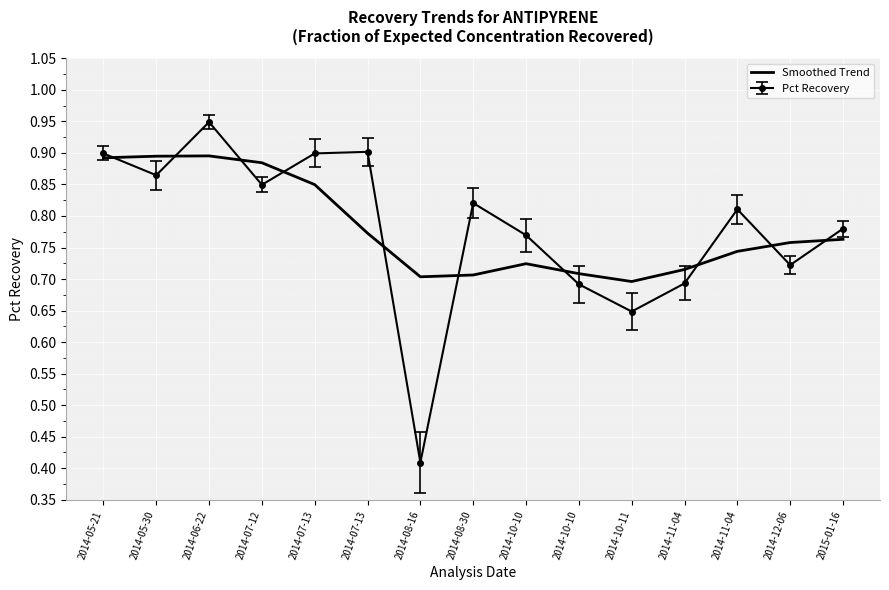

What are all the series names shown in the legend?

Smoothed Trend, Pct Recovery